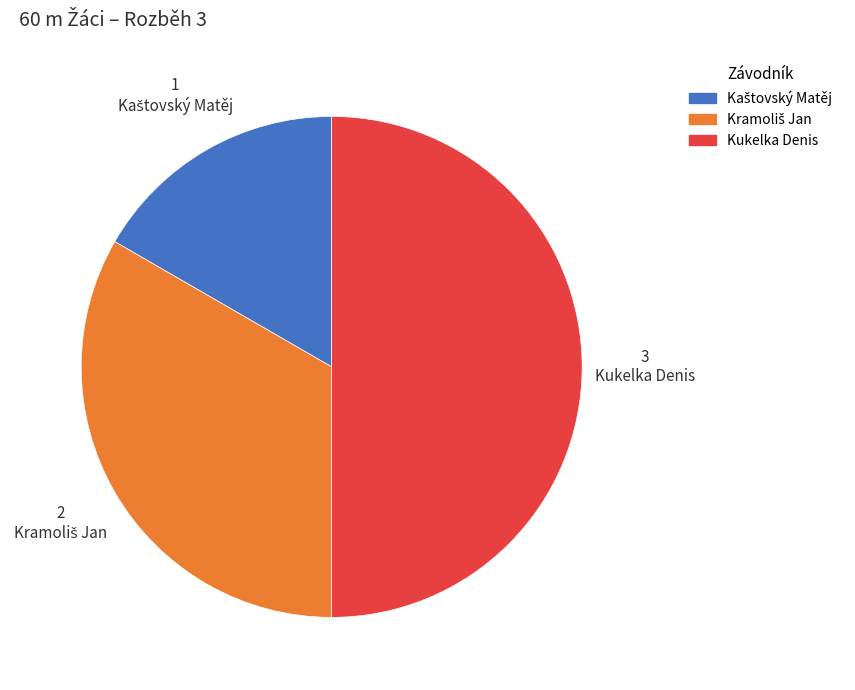

Is it true that Kukelka Denis is 50% of the pie?

True